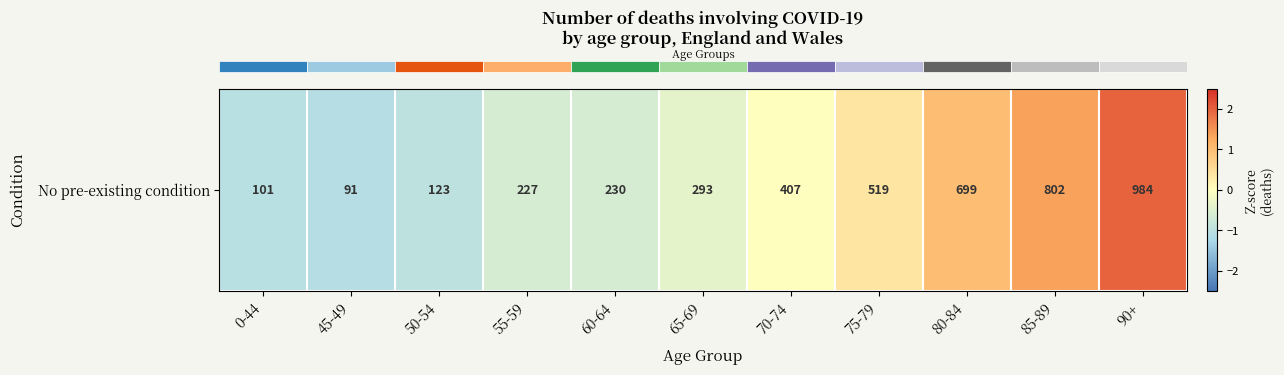

Rank the categories by value from highest to lowest.

90+, 85-89, 80-84, 75-79, 70-74, 65-69, 60-64, 55-59, 50-54, 0-44, 45-49